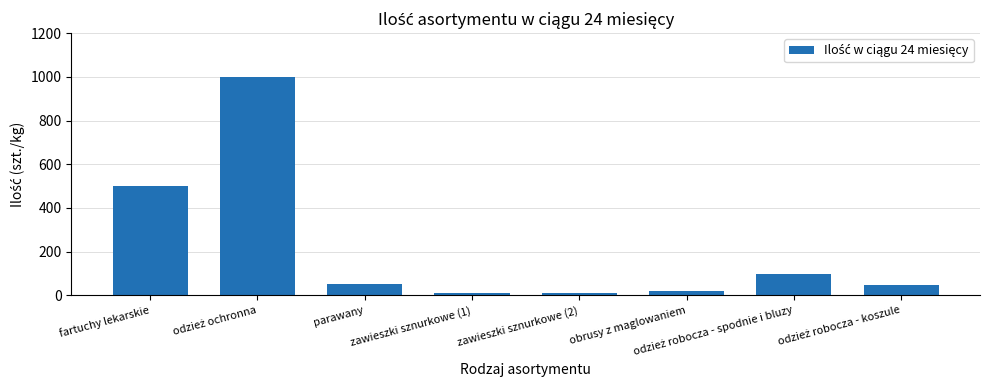

What position from the right is zawieszki sznurkowe (2)?

4